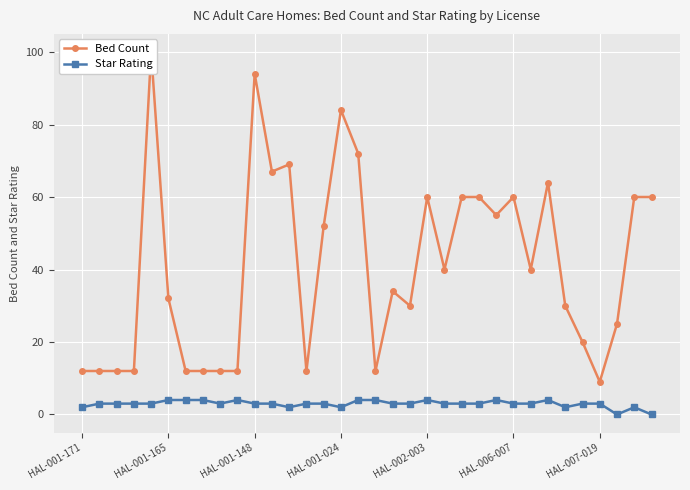

What is the maximum value for Star Rating?

4